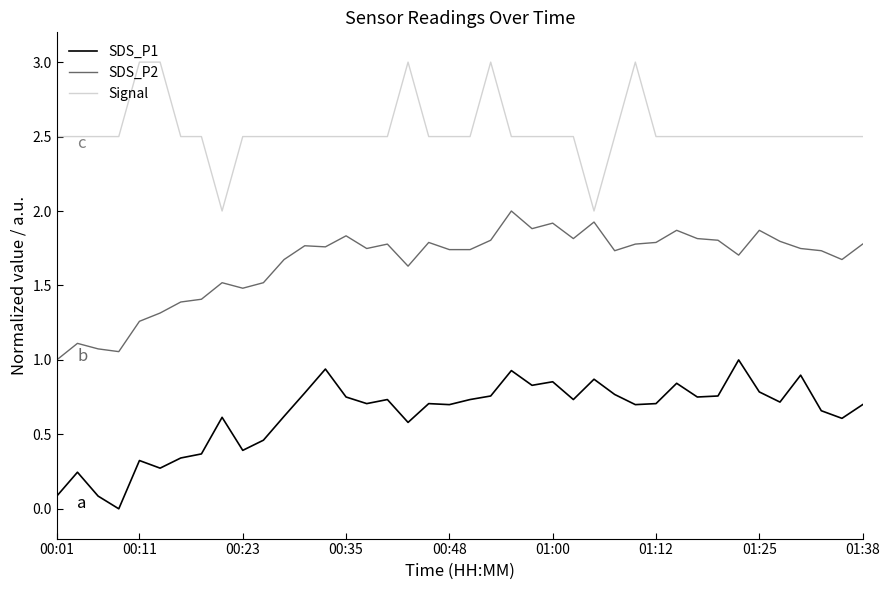

What is the highest value of the SDS_P1 series?

1.0